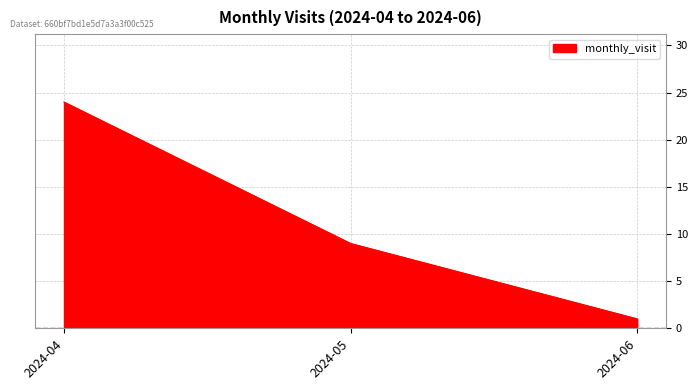

List the labels in order of value, smallest first.

2024-06, 2024-05, 2024-04